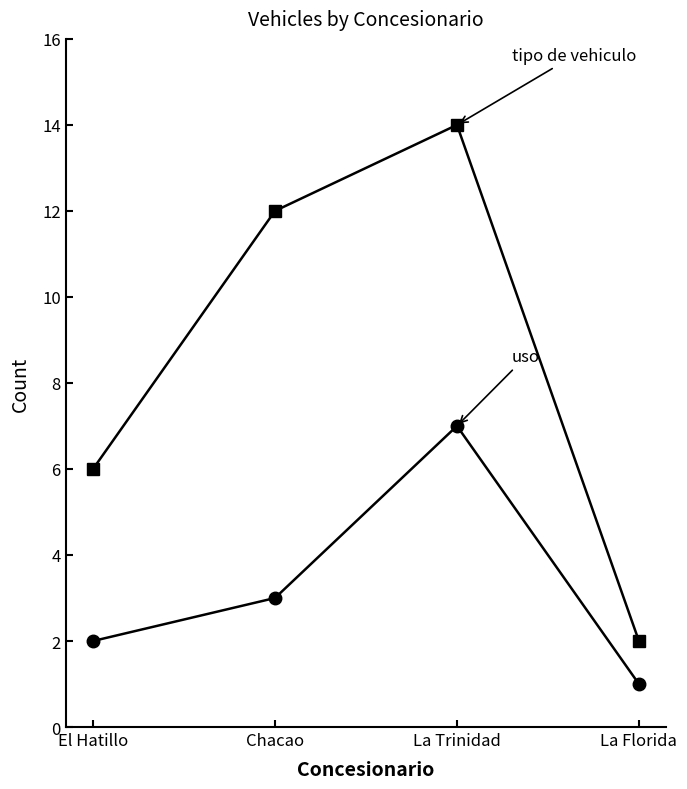

What is the label of the 1st point from the right?

La Florida